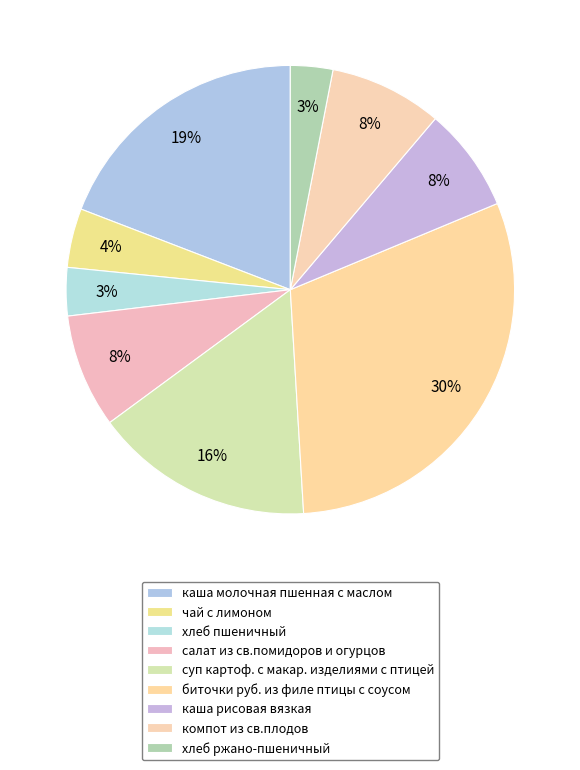

How many segments does this pie chart have?

9